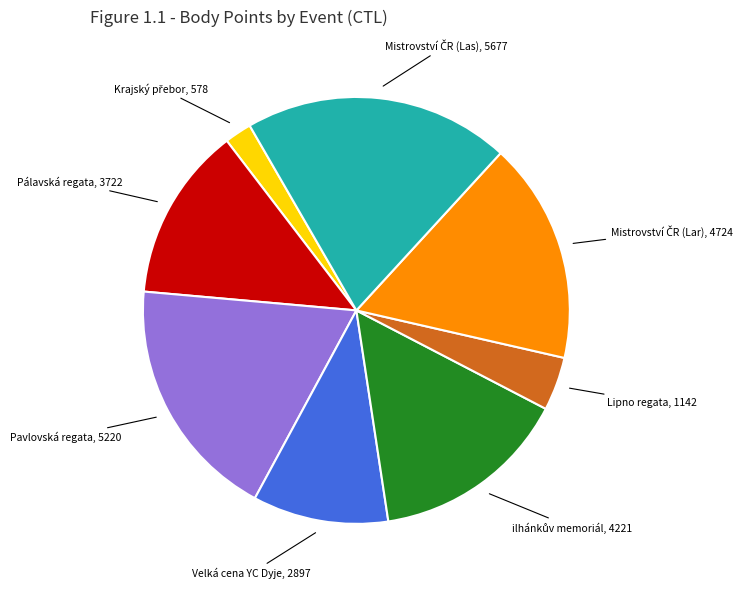

Is there a majority slice in this chart?

No